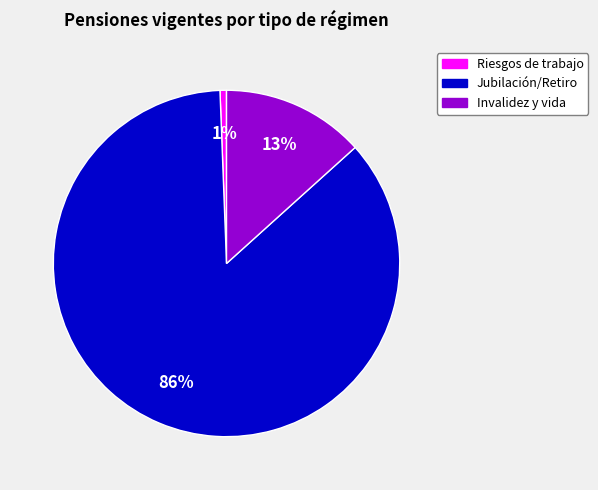

The Invalidez y vida slice represents 13% of the pie. True or false?

True